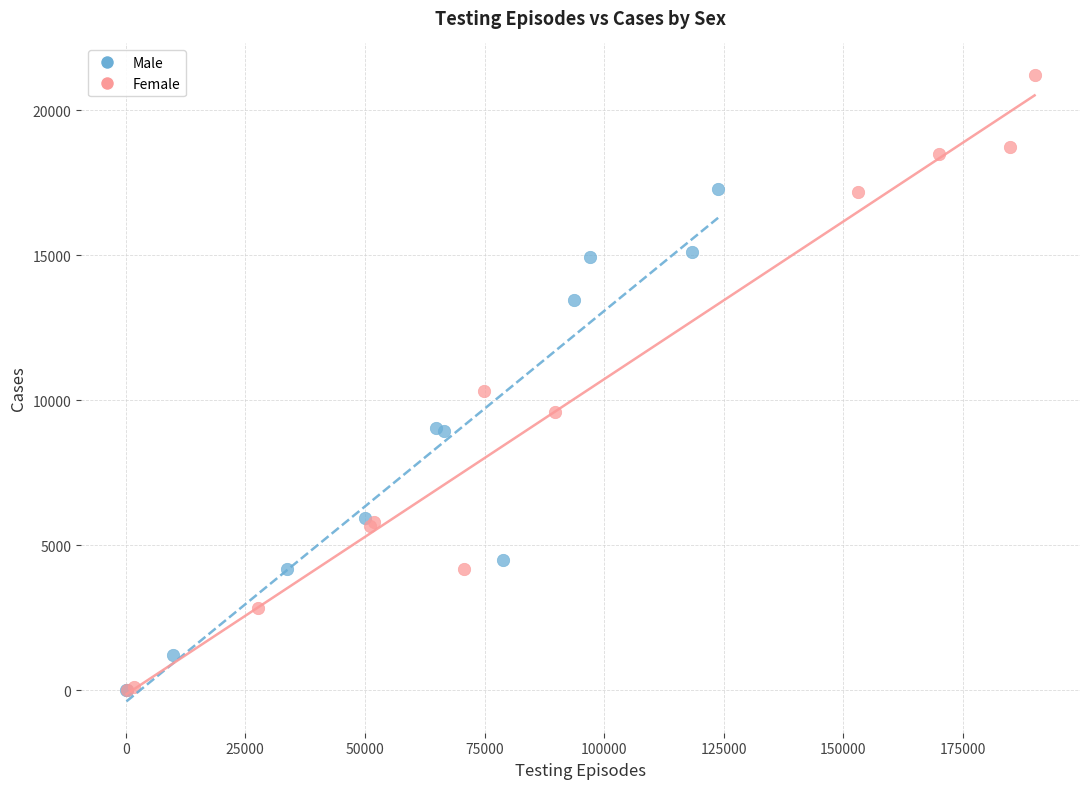

Which series reaches the maximum Y coordinate?

Female